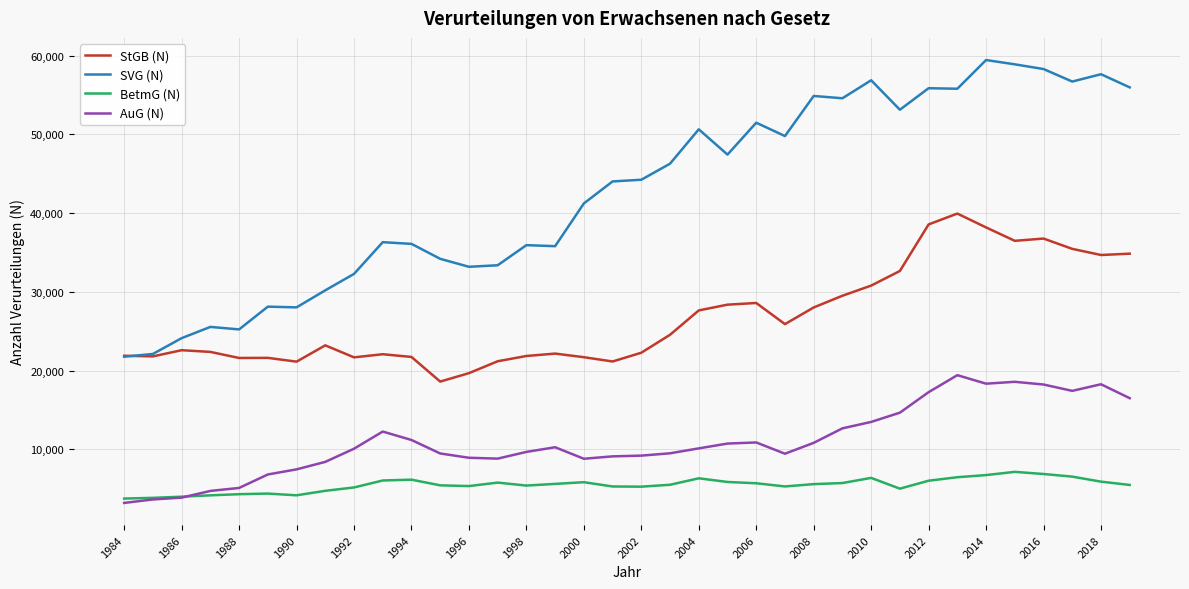

What are all the series names shown in the legend?

StGB (N), SVG (N), BetmG (N), AuG (N)